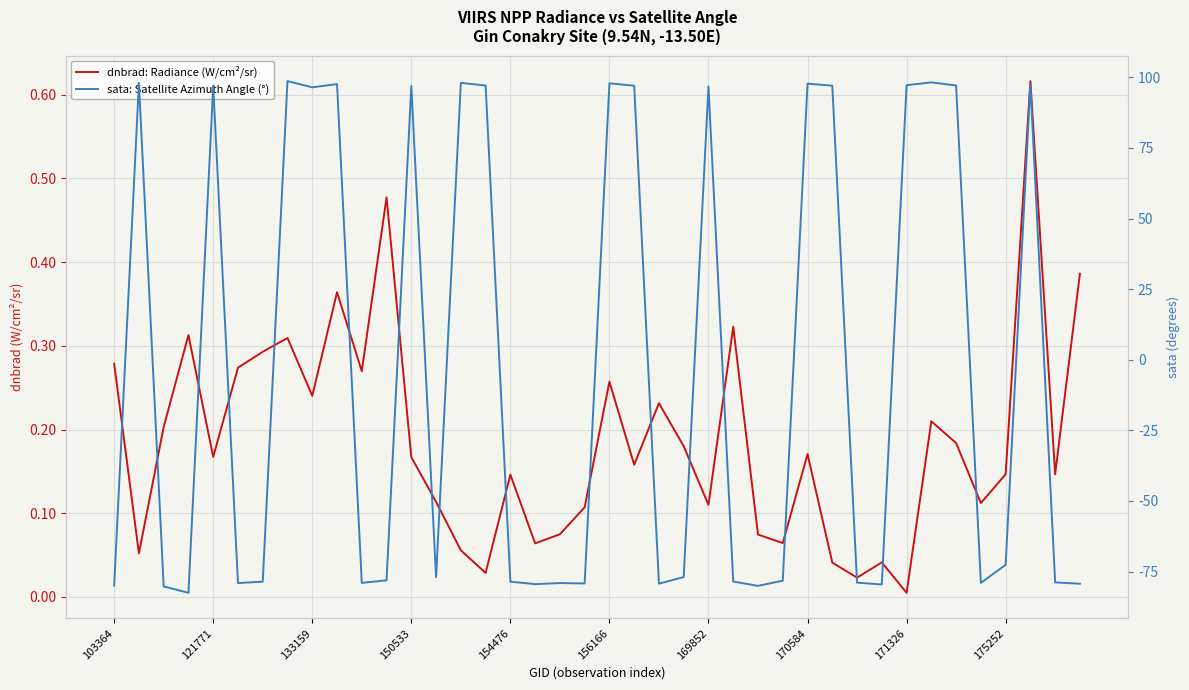

Rank the series by their average value, from highest to lowest.

dnbrad: Radiance (W/cm²/sr), sata: Satellite Azimuth Angle (°)